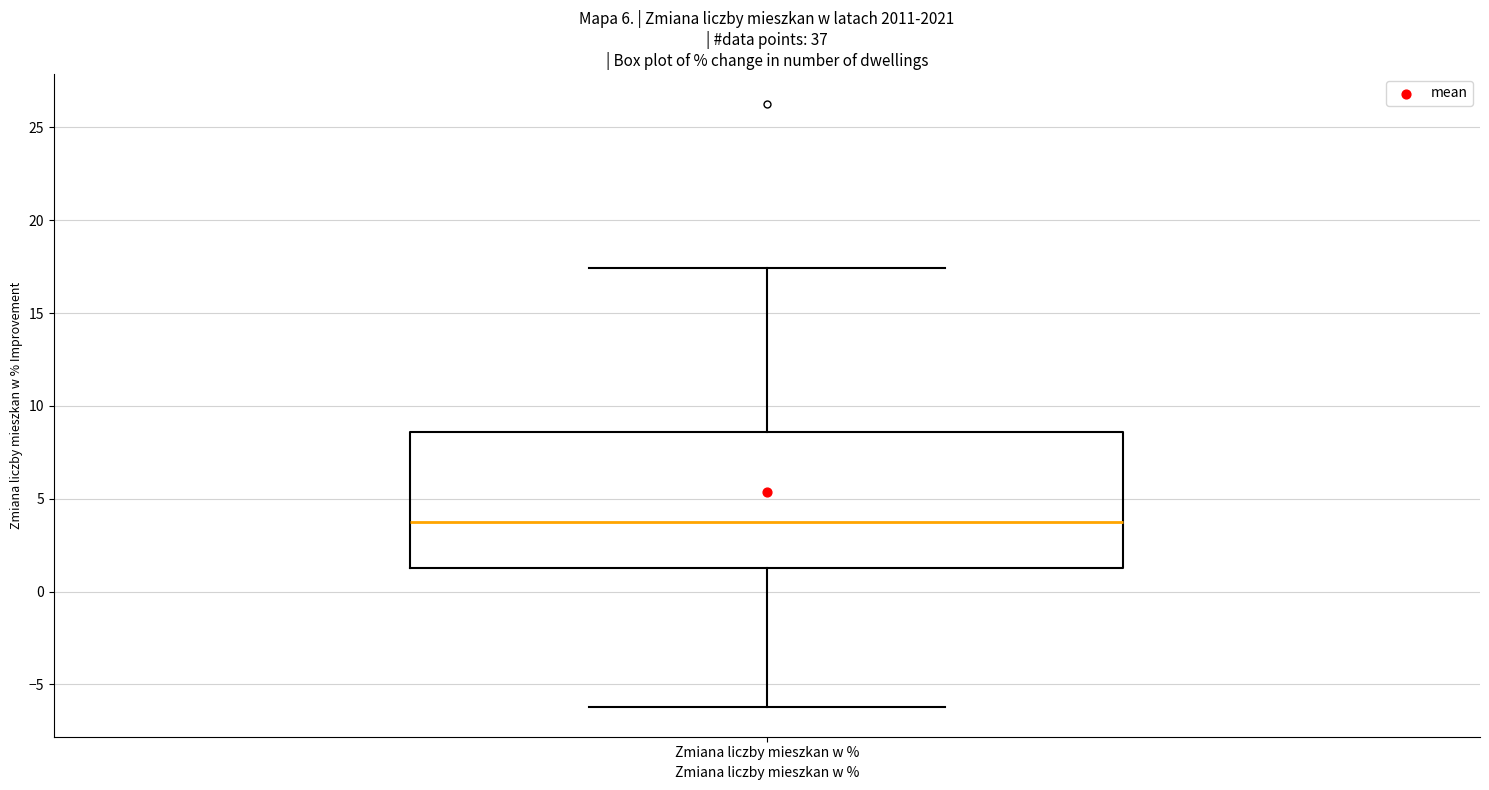

Read this box plot against the y-axis: the position of the median line, the range covered by the box, and the ends of both whiskers. The values are not printed on the chart, so give them approximately, as read against the axis.

median 3.5, box 1.5 to 8.5, whiskers -6.0 to 17.5